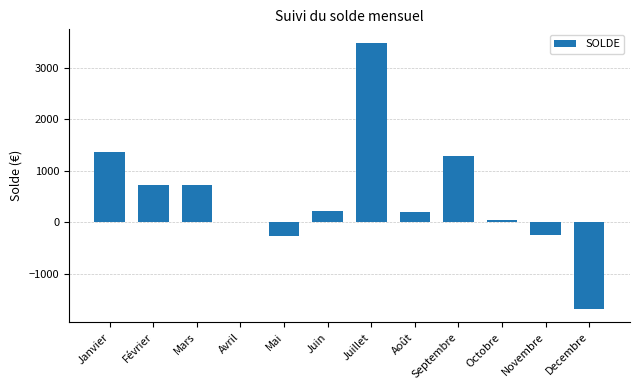

Where does the data first go above 217?

Janvier